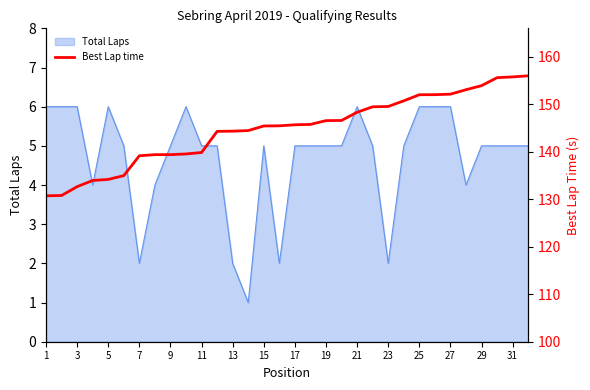

True or false: Total Laps has a value of 5 at 9.

True